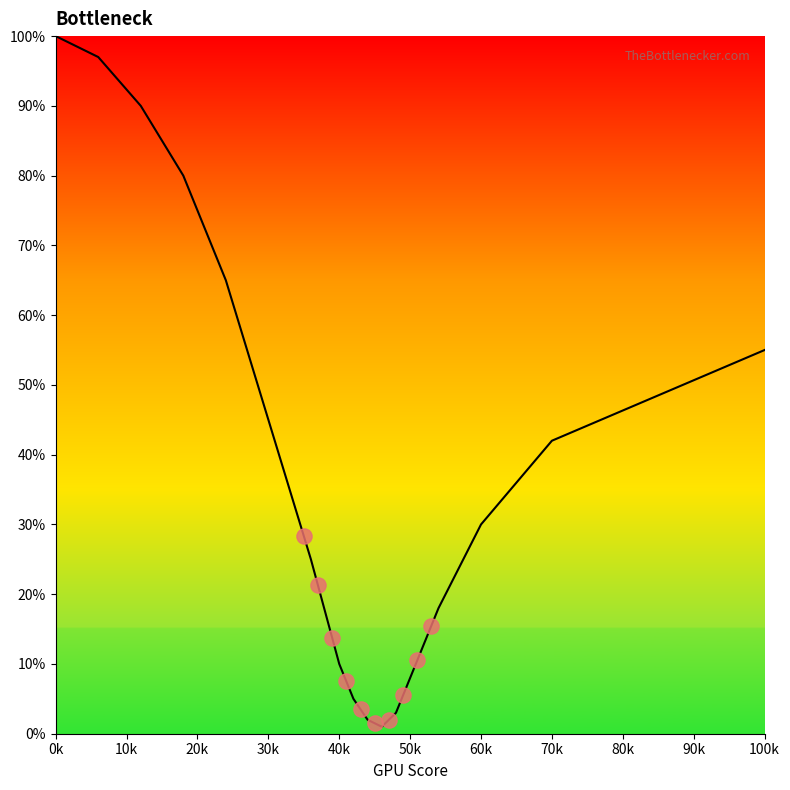

Between 100 and 42, which is larger?

100